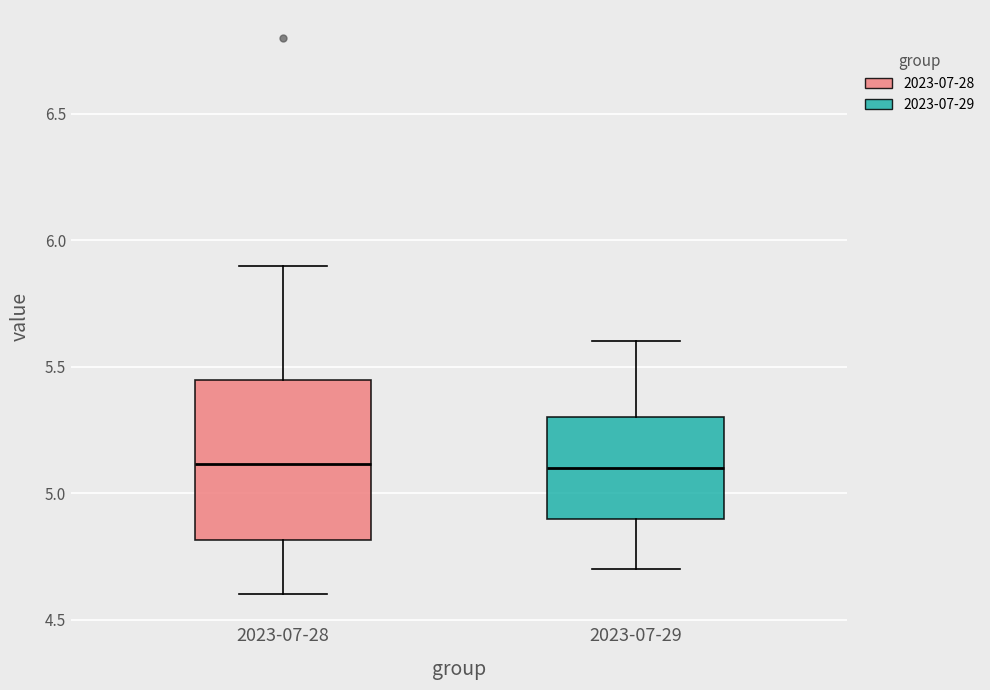

Reading left to right, transcribe this box plot: for each box, give where its median line is, the range the box spans, and where its two whiskers end, as read against the y-axis. The values are not printed on the chart, so give them approximately, as read against the axis.

2023-07-28: median 5.10, box 4.80 to 5.45, whiskers 4.60 to 5.90
2023-07-29: median 5.10, box 4.90 to 5.30, whiskers 4.70 to 5.60